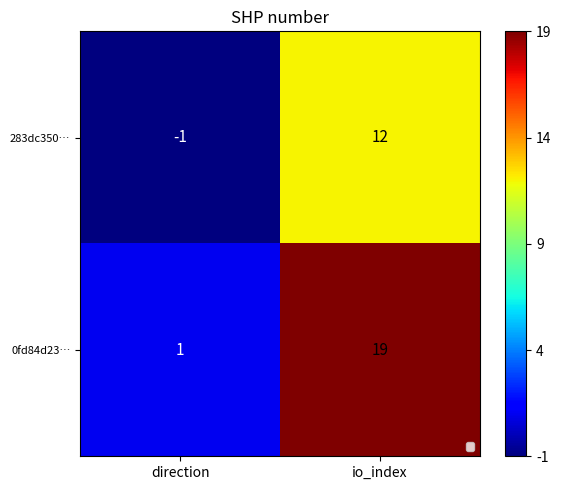

List the series in order of their peak value, highest first.

0fd84d23…, 283dc350…